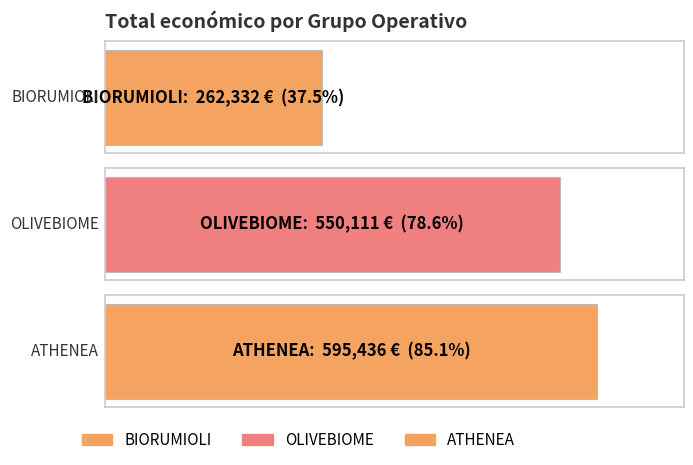

Which label corresponds to the largest value in the chart?

ATHENEA